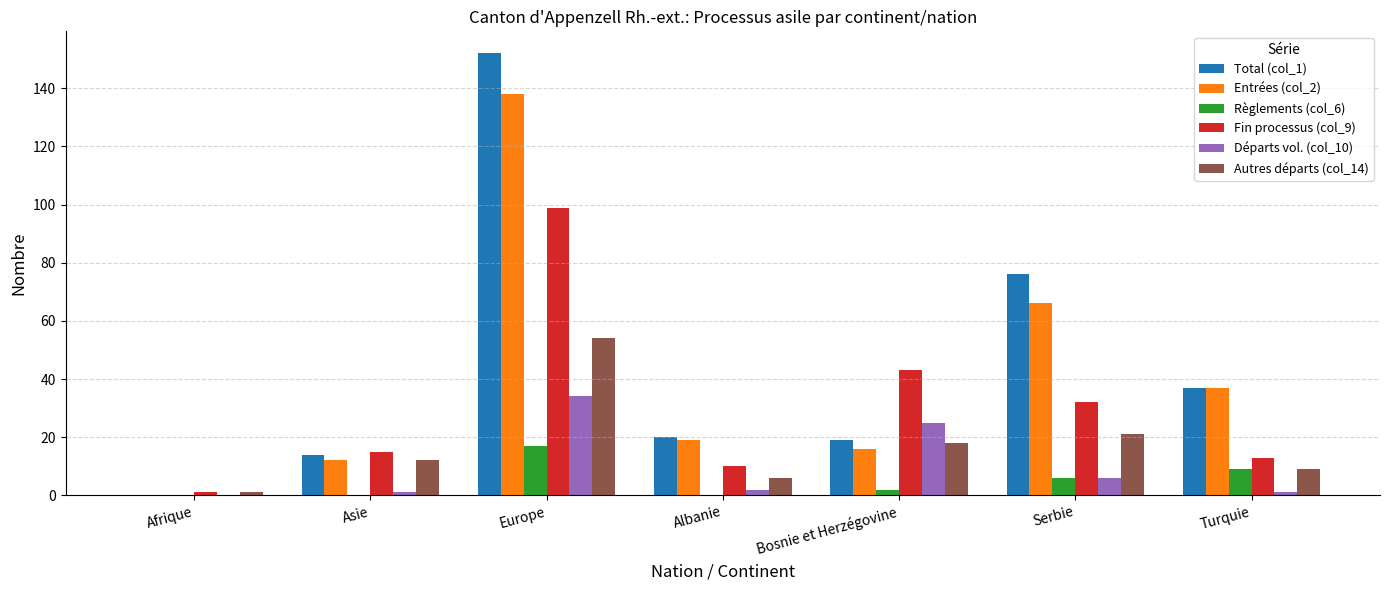

At which category is the sum across all series the highest?

Europe